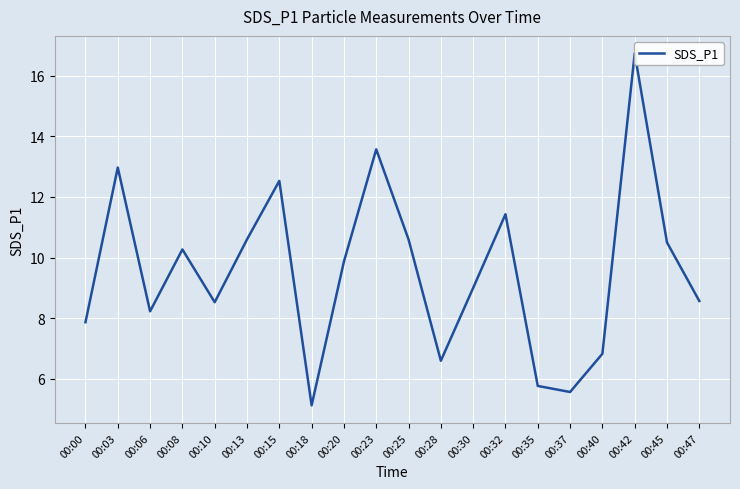

List the labels in order of value, largest first.

00:42, 00:23, 00:03, 00:15, 00:32, 00:13, 00:25, 00:45, 00:08, 00:20, 00:30, 00:47, 00:10, 00:06, 00:00, 00:40, 00:28, 00:35, 00:37, 00:18